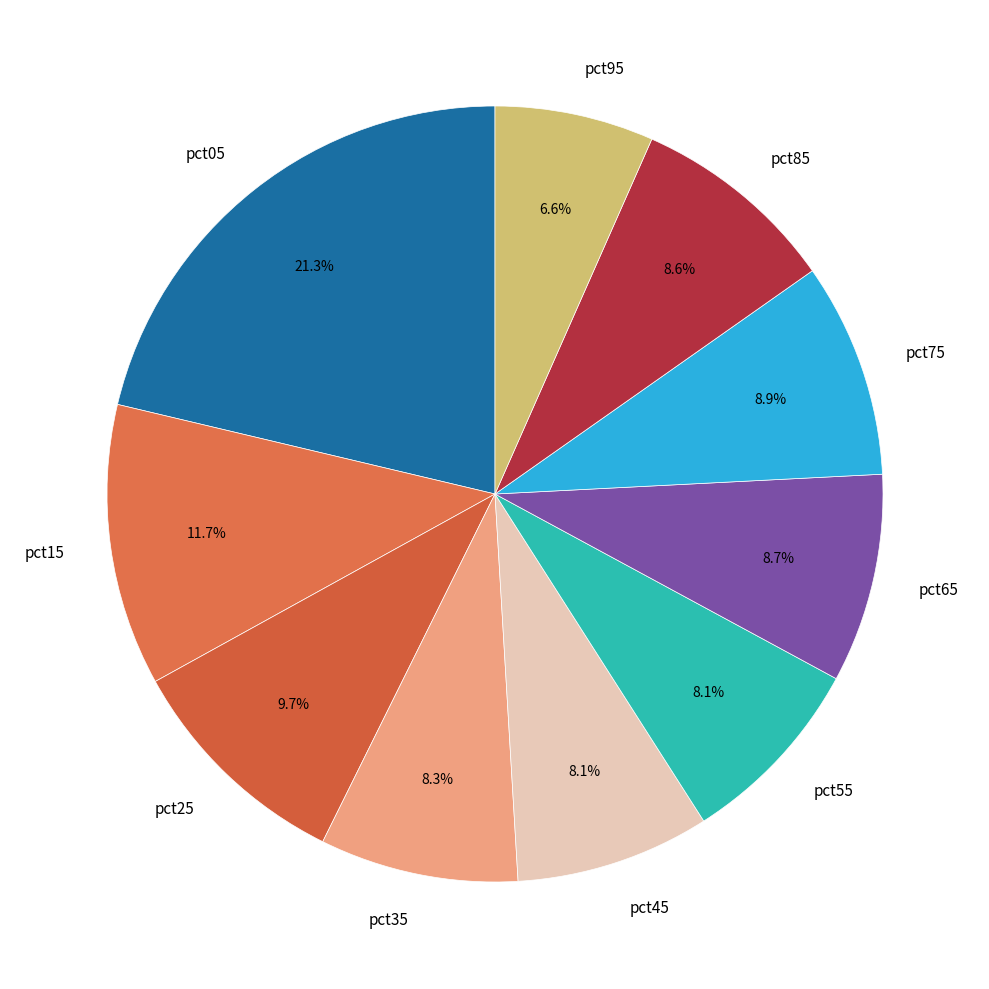

Is pct25 the majority of the pie?

No